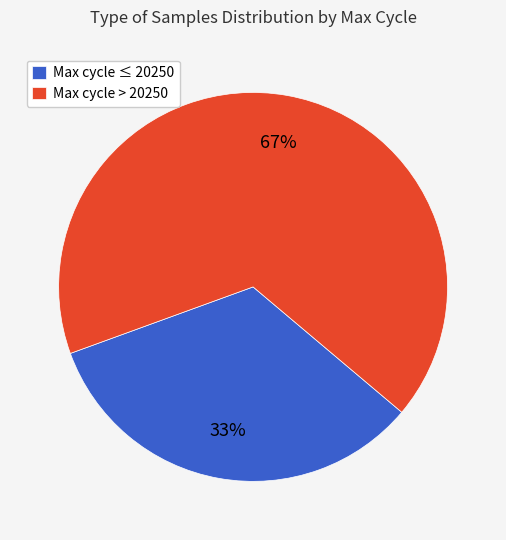

Rank the categories by value from highest to lowest.

Max cycle > 20250, Max cycle ≤ 20250